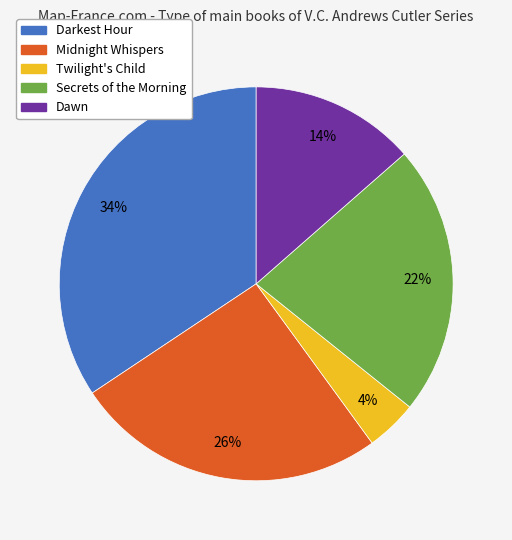

Is the sum of Secrets of the Morning and Twilight's Child greater than half?

No